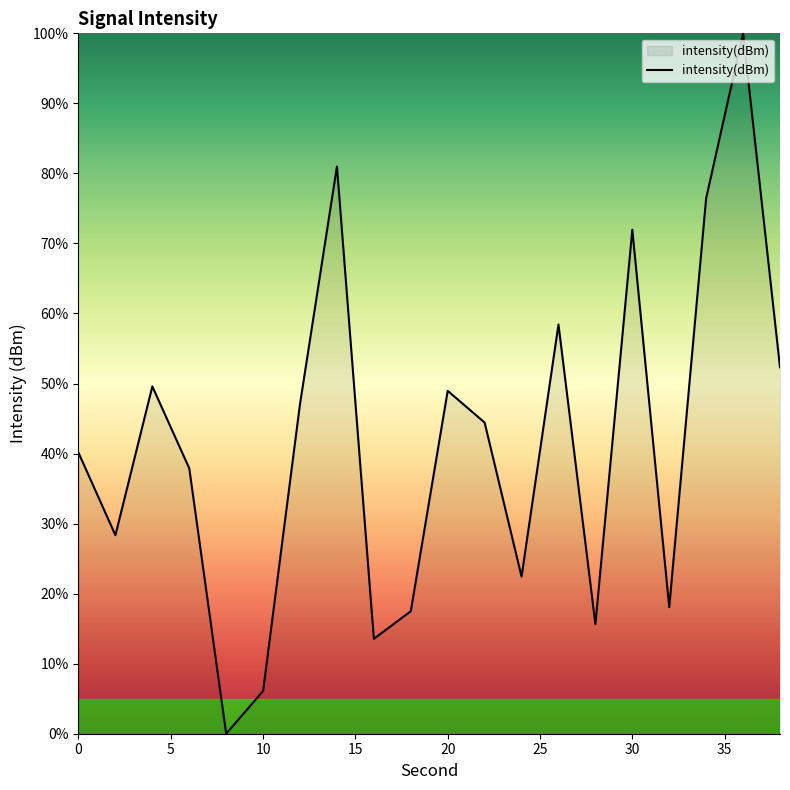

Count the number of data series in this chart.

1